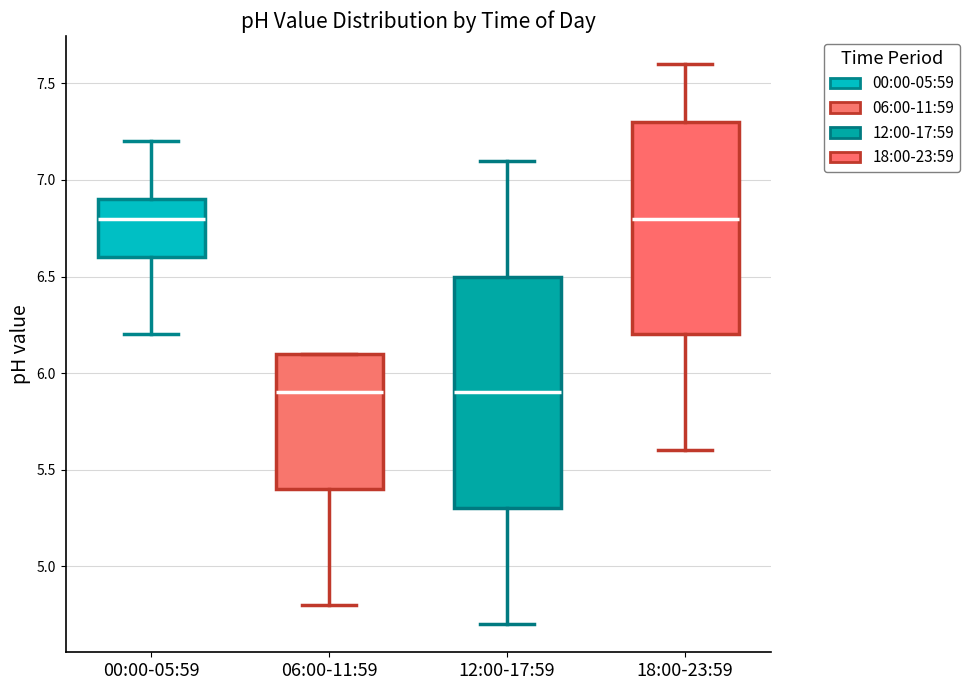

Reading left to right, transcribe this box plot: for each box, give where its median line is, the range the box spans, and where its two whiskers end, as read against the y-axis. The values are not printed on the chart, so give them approximately, as read against the axis.

00:00-05:59: median 6.8, box 6.6 to 6.9, whiskers 6.2 to 7.2
06:00-11:59: median 5.9, box 5.4 to 6.1, whiskers 4.8 to 6.1
12:00-17:59: median 5.9, box 5.3 to 6.5, whiskers 4.7 to 7.1
18:00-23:59: median 6.8, box 6.2 to 7.3, whiskers 5.6 to 7.6